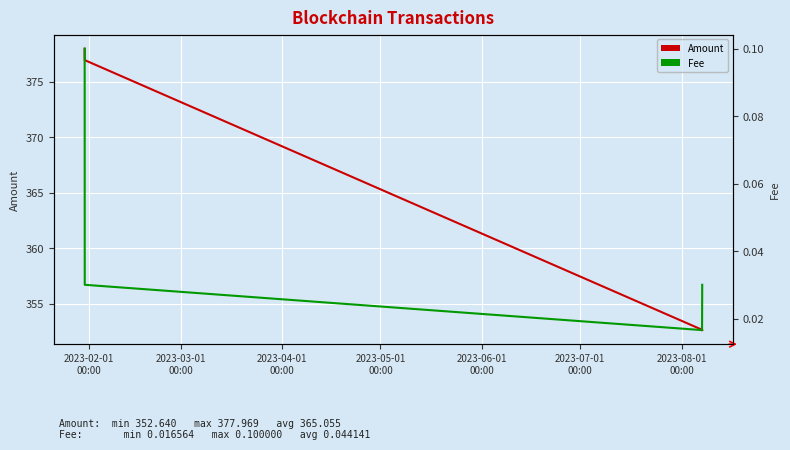

What position from the left is 2023-03-01
00:00?

2